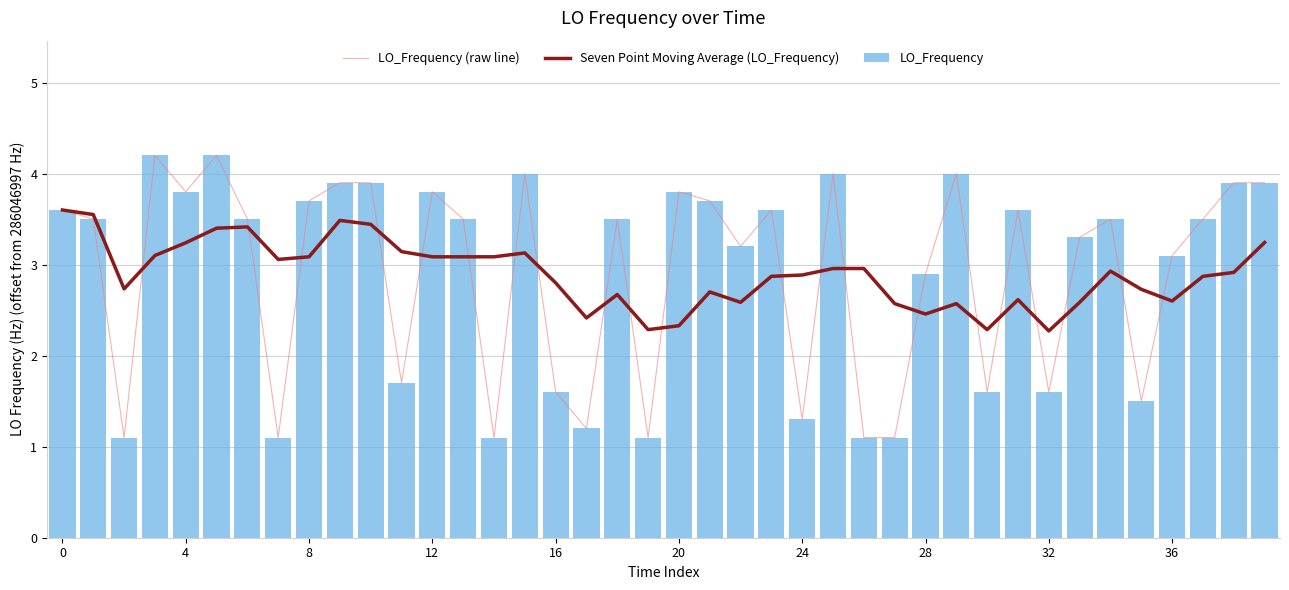

Where is LO_Frequency nearest to the value 2?

11